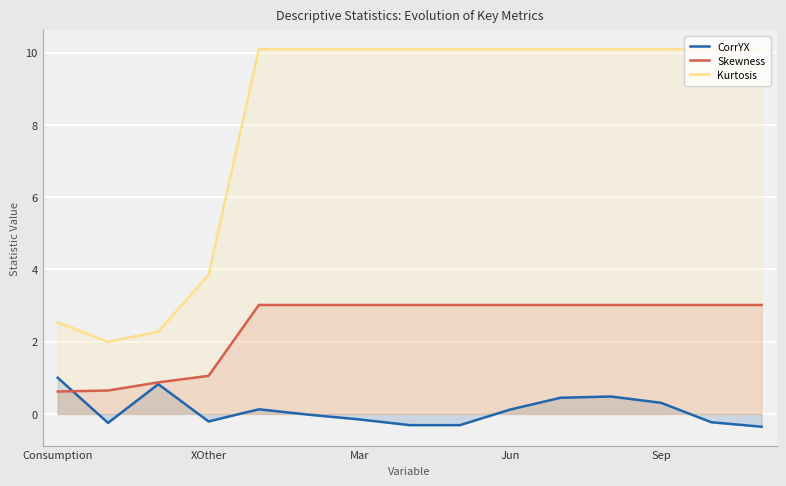

List the series in order of their peak value, highest first.

Kurtosis, Skewness, CorrYX